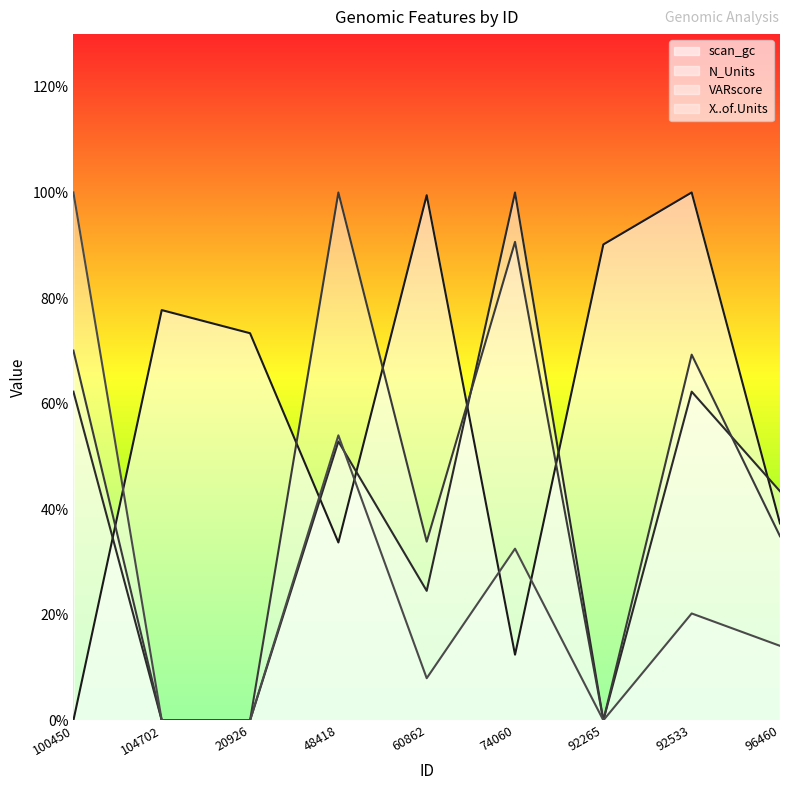

At which category does VARscore reach its first local valley?

60862